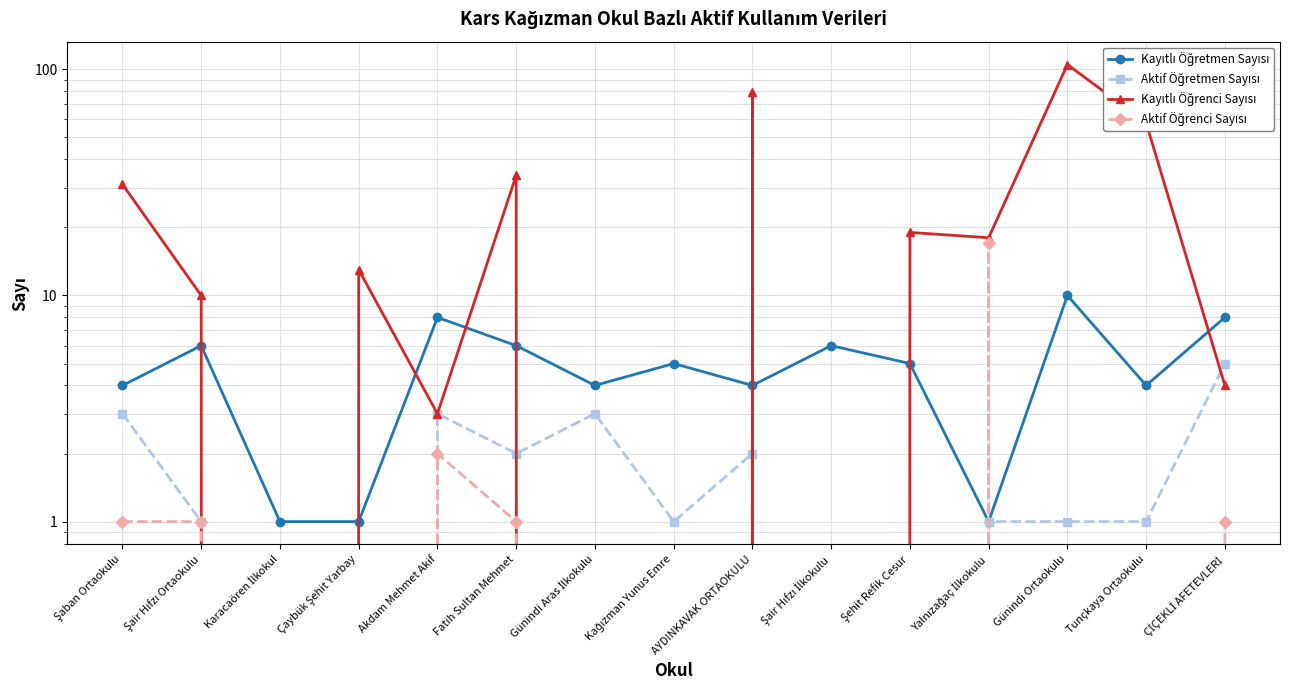

At AYDINKAVAK ORTAOKULU, list the series in order from largest to smallest.

Kayıtlı Öğrenci Sayısı, Kayıtlı Öğretmen Sayısı, Aktif Öğretmen Sayısı, Aktif Öğrenci Sayısı